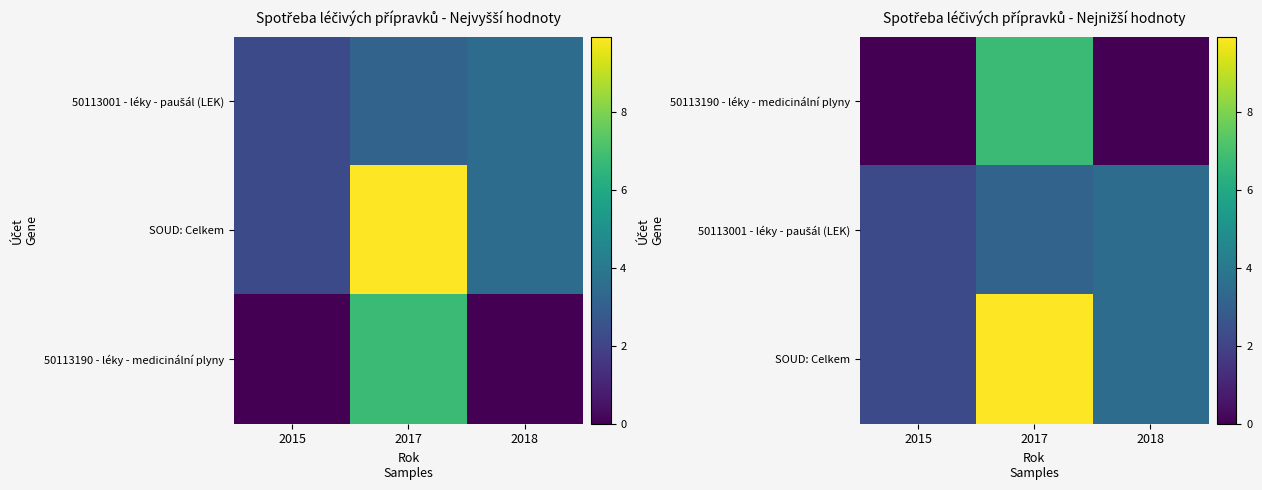

How many data points does each series have?

3